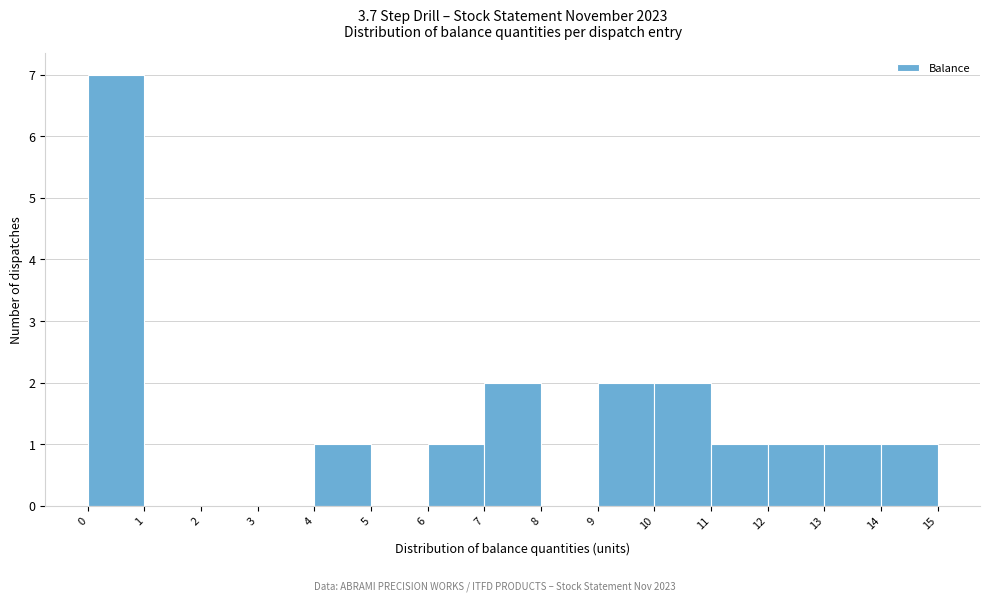

Reading left to right, list every bar in this chart as the range it spans on the x-axis followed by its height. The values are not printed on the chart, so give them approximately, as read against the axis.

0 to 1: 7
1 to 2: 0
2 to 3: 0
3 to 4: 0
4 to 5: 1
5 to 6: 0
6 to 7: 1
7 to 8: 2
8 to 9: 0
9 to 10: 2
10 to 11: 2
11 to 12: 1
12 to 13: 1
13 to 14: 1
14 to 15: 1